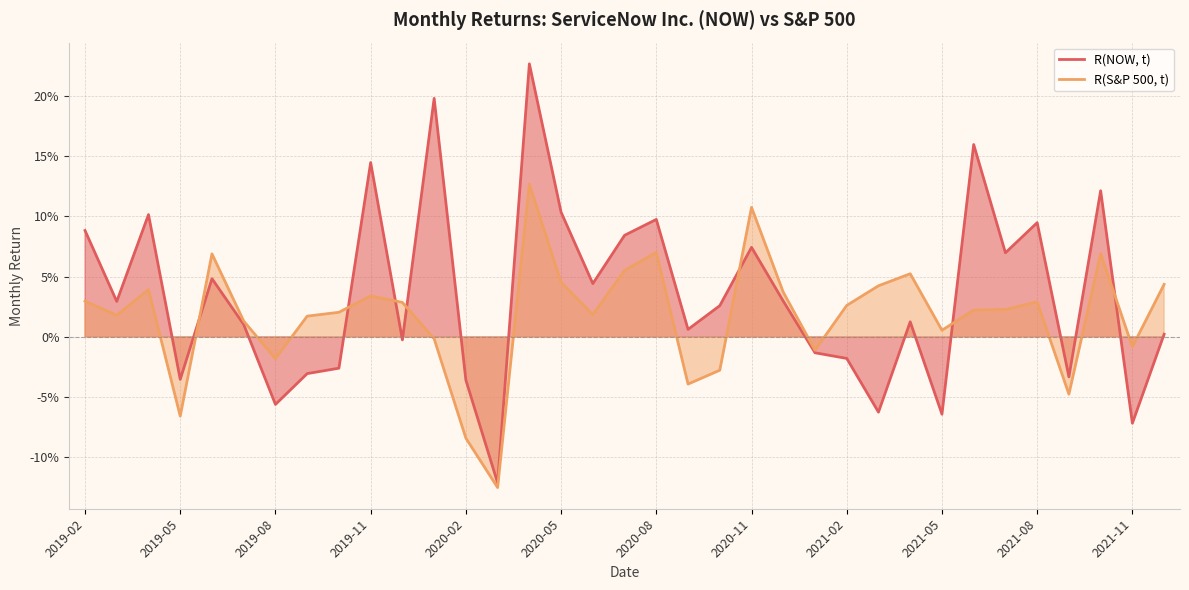

What is the difference between the maximum and second lowest values in the R(NOW, t) series?

0.3